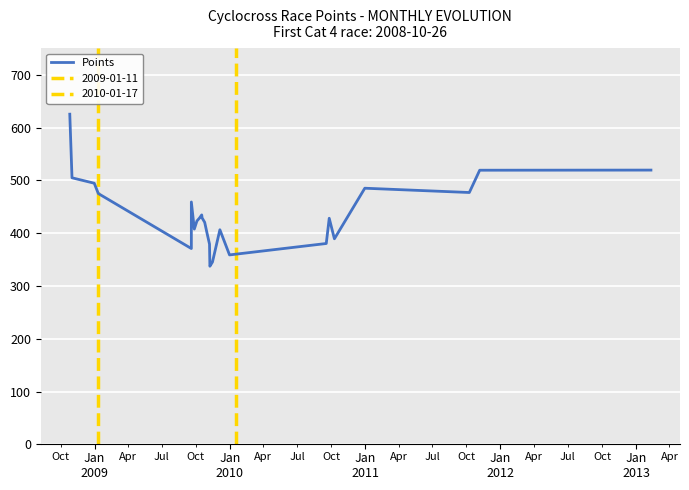

The chart shows a value of 229.7 at 12. True or false?

False